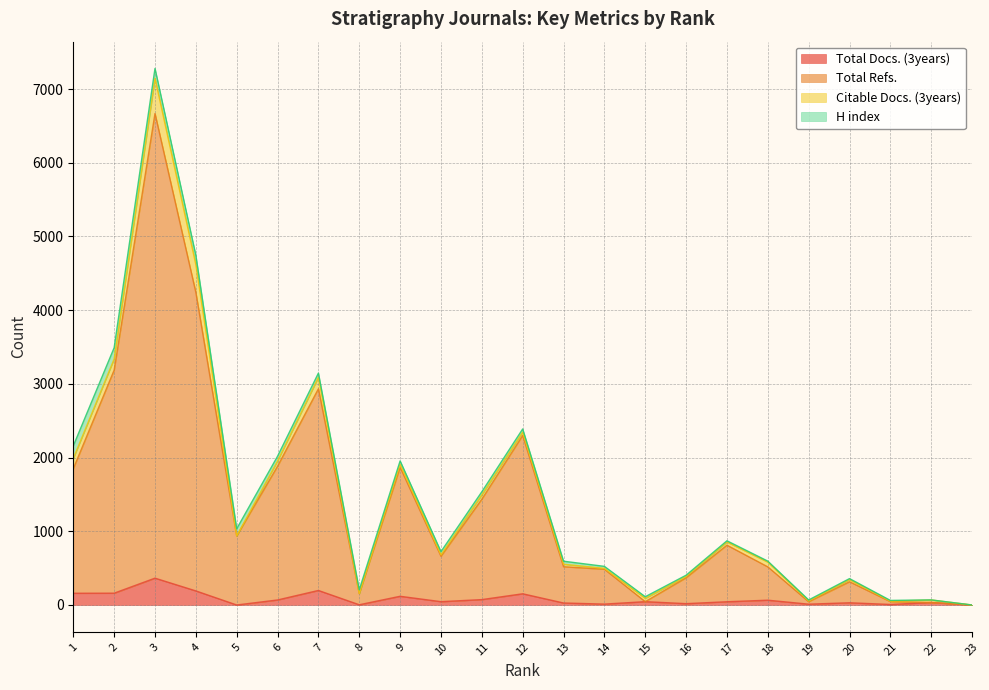

How many data points in Total Refs. are above 661?

11